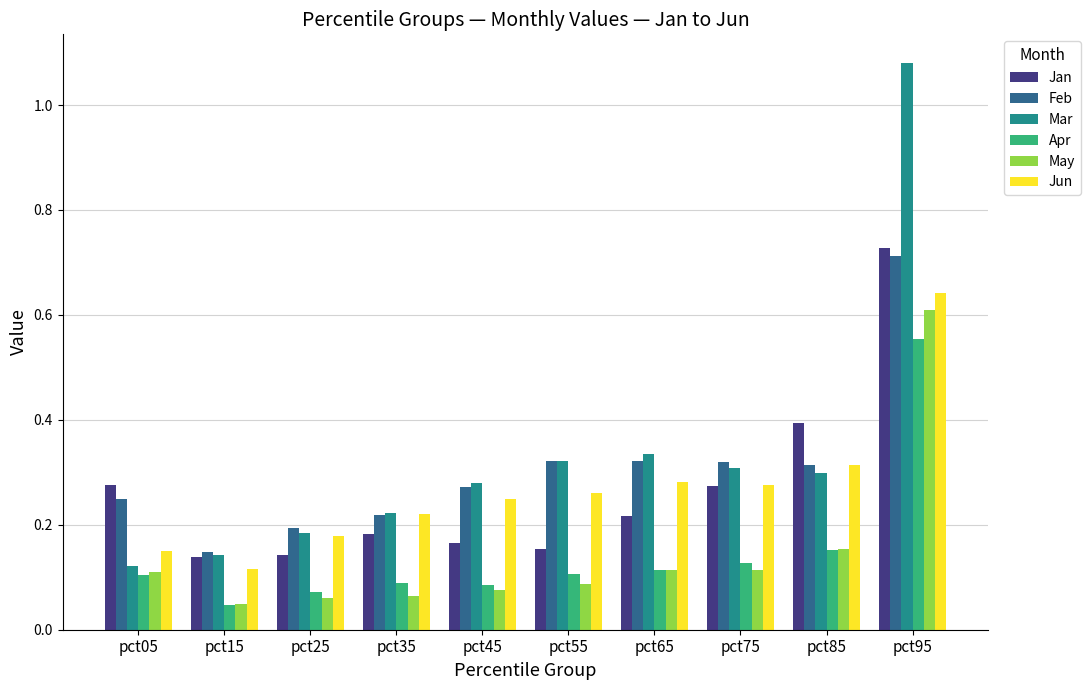

Which series has the largest total across all categories?

Mar